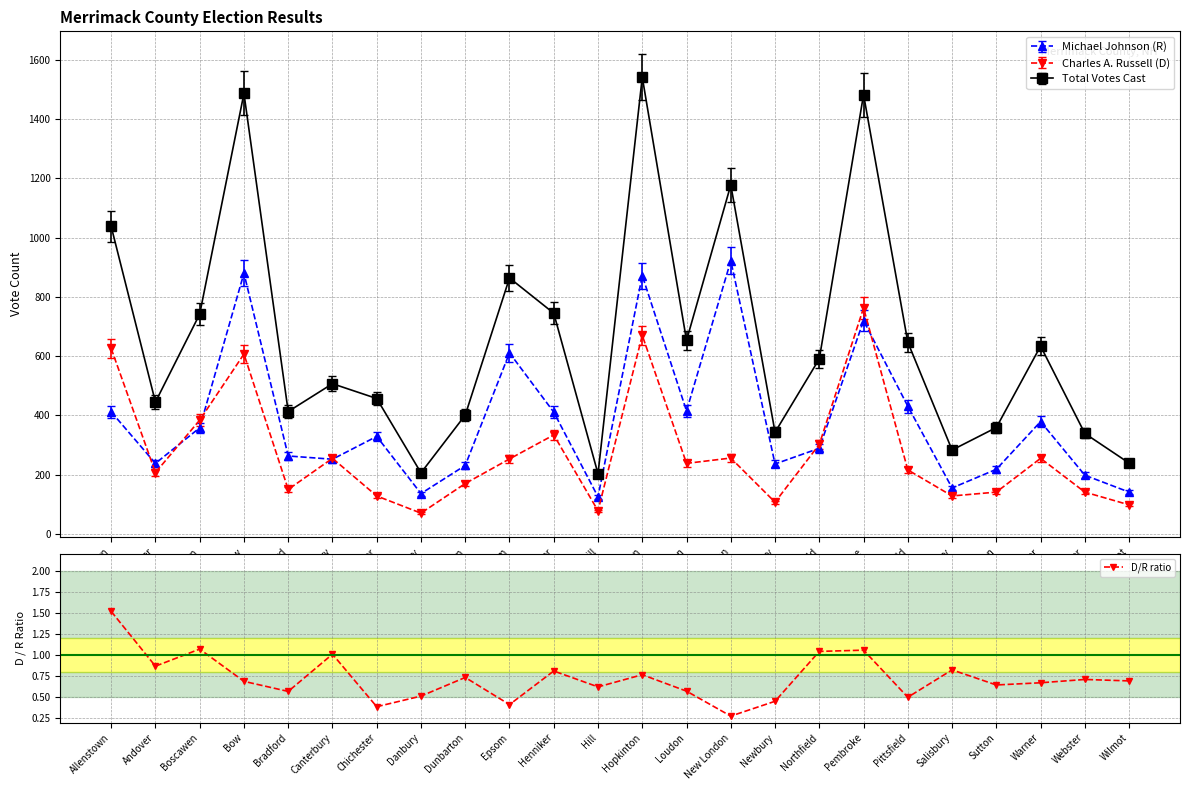

What is the sum of the values at Allenstown and New London?

1.8